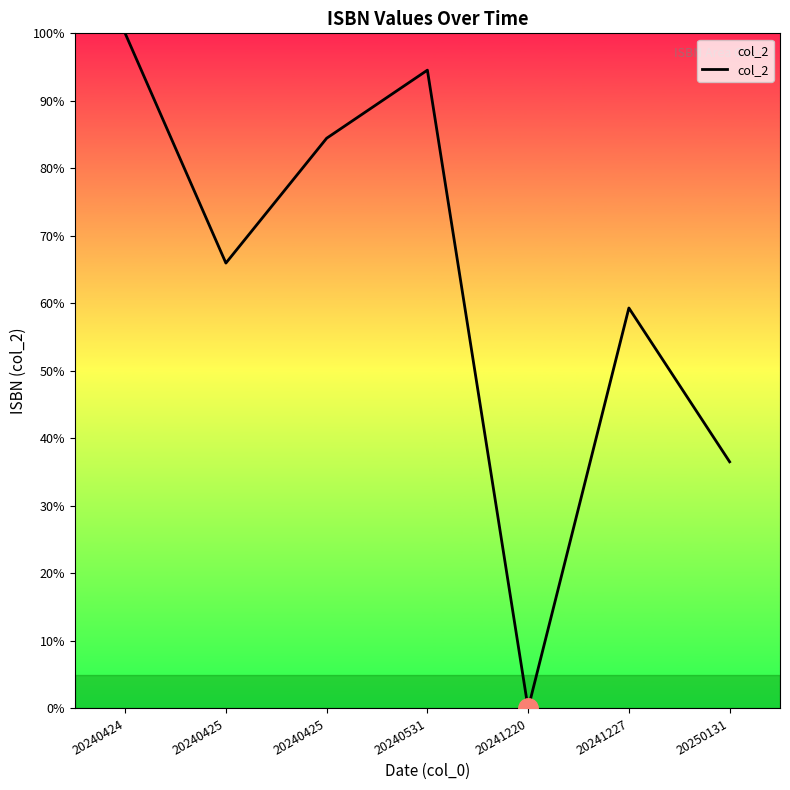

What is the difference between the values at 20240424 and 20250131?

63.5